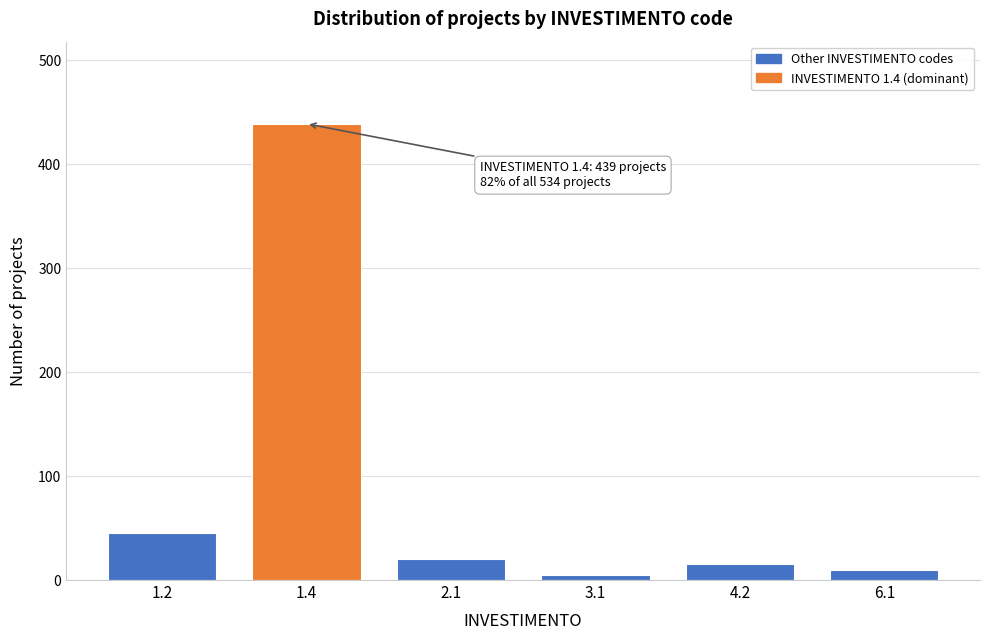

Reading right to left, extract all data points from this chart.

10	15	5	20	439	45